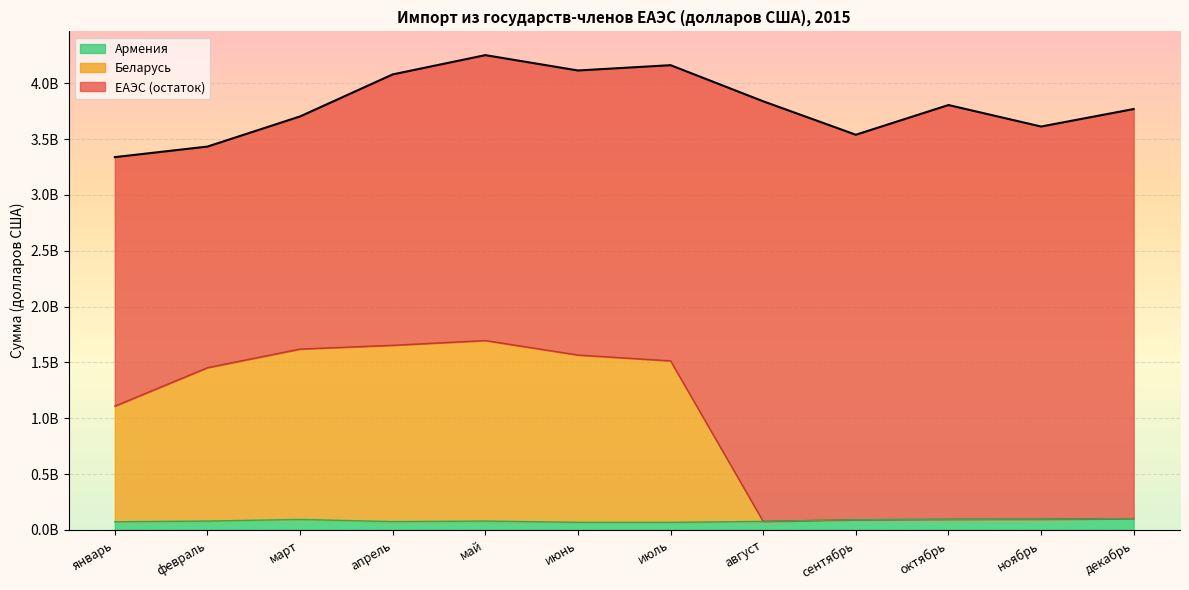

Reading right to left, extract all data points from this chart.

ЕАЭС: 3769870081	3613056281	3805679653	3539527607	3839176725	4162705089	4115205082	4252678890	4080126368	3703671005	3433513300	3339033072
Армения: 100829684	95143468	94102027	90444839	75639169	67427561	67706084	78675031	73968079	93472973	78867579	72519772
Беларусь: 100829684	95143468	94102027	90444839	75639169	1514001055	1566019609	1695959927	1653320598	1619735214	1452851552	1108370061